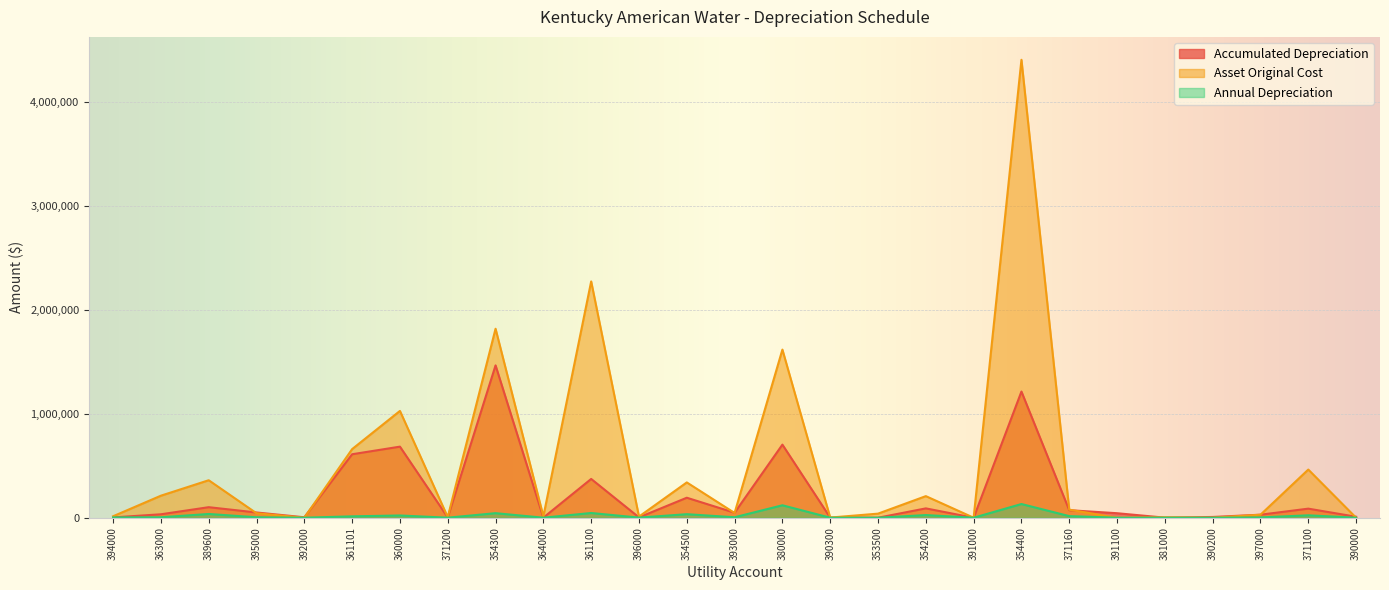

What is the average value of the Annual Depreciation series?

19647.4